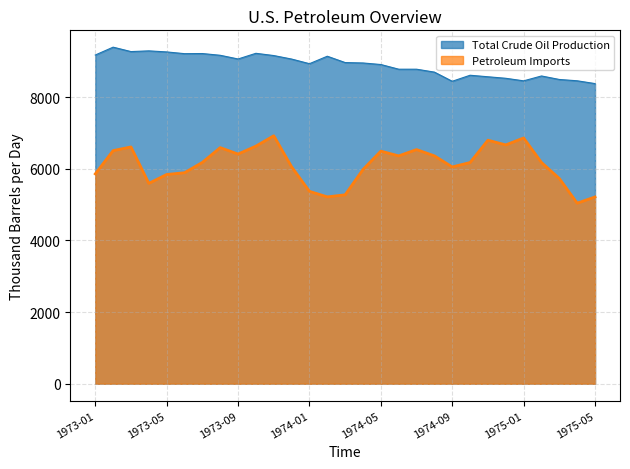

What is the label of the 3rd point from the right?

1975-03